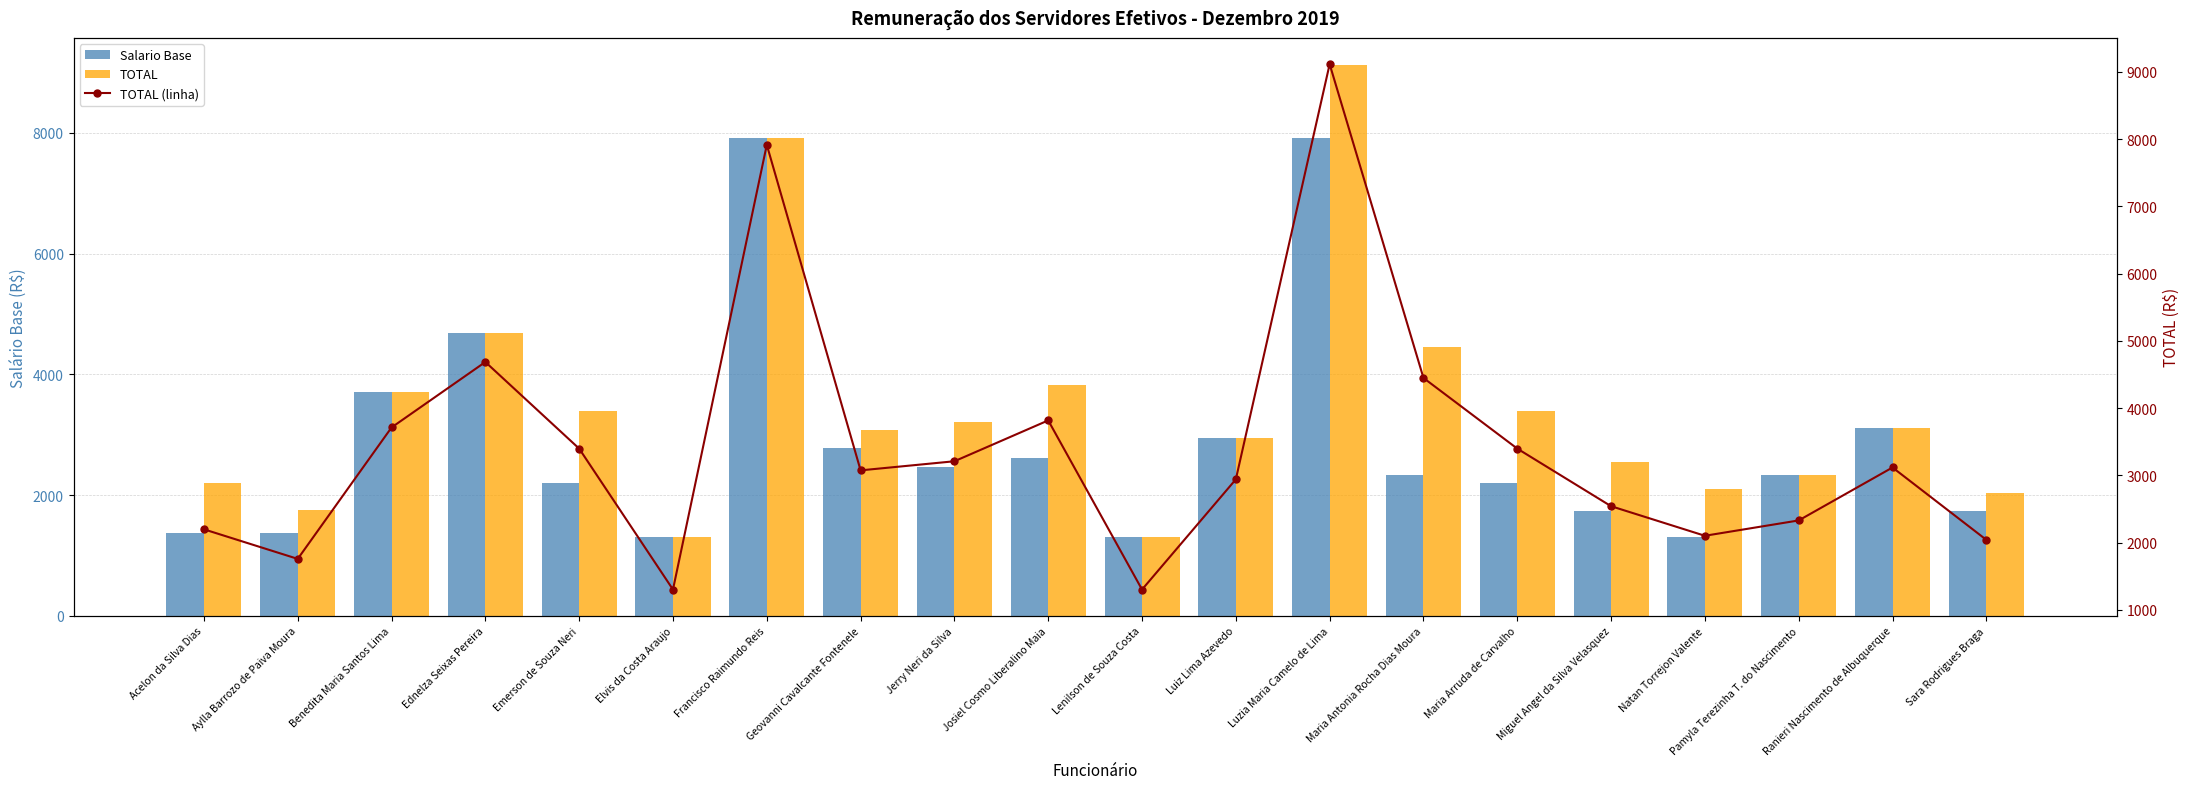

At which category is the sum across all series the highest?

Luzia Maria Camelo de Lima